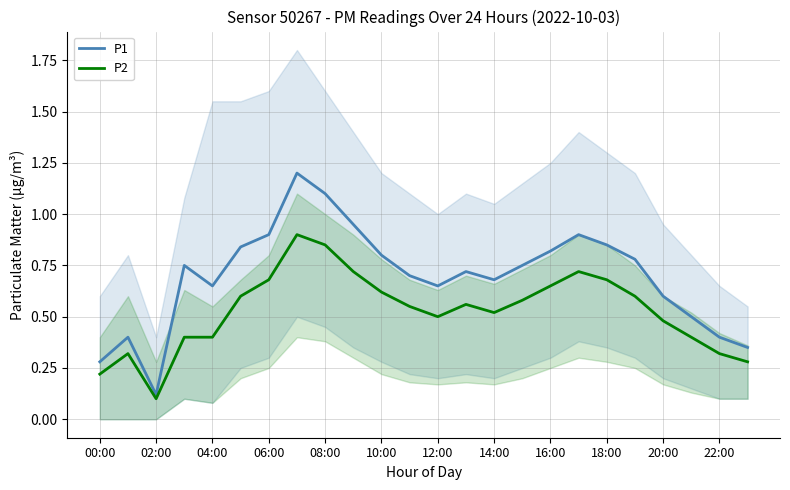

Where is P2 nearest to the value 0?

02:00